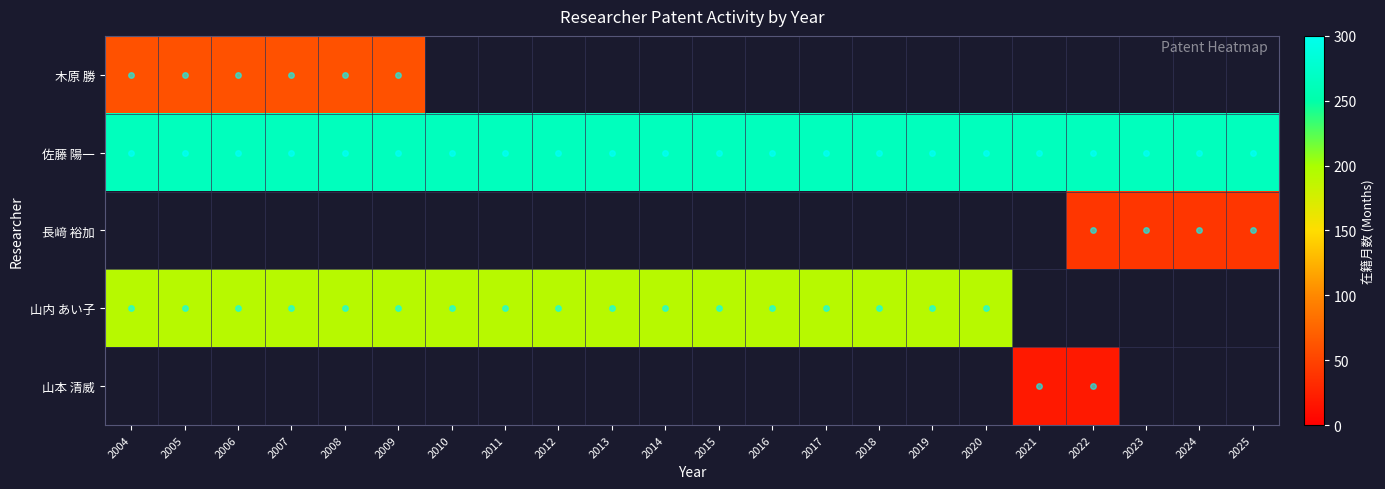

Which category has the highest value in the 佐藤 陽一 series?

2004